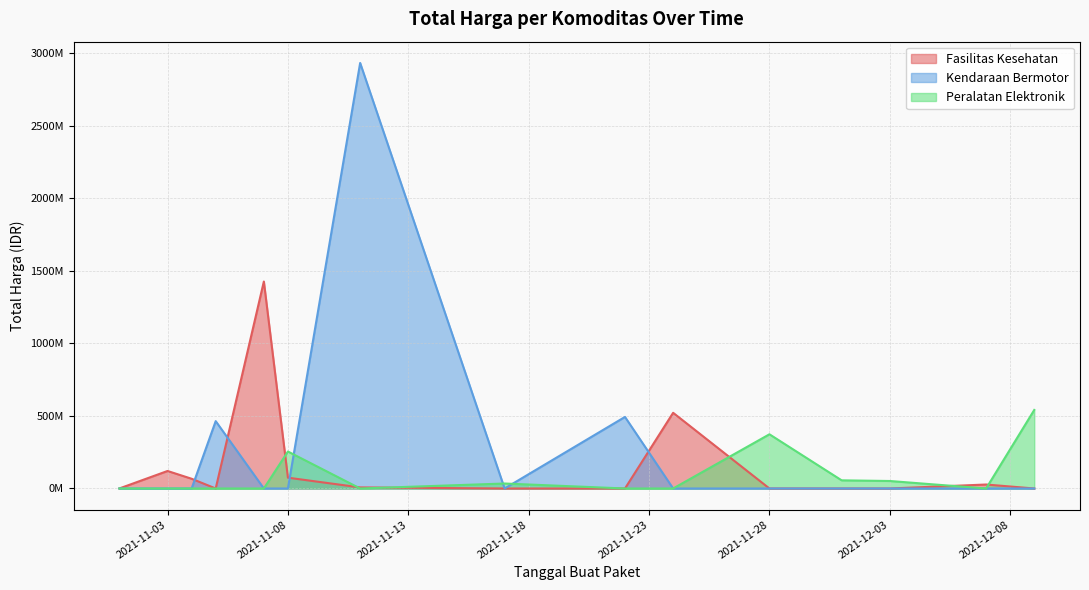

What position from the left is 2021-12-07?

14